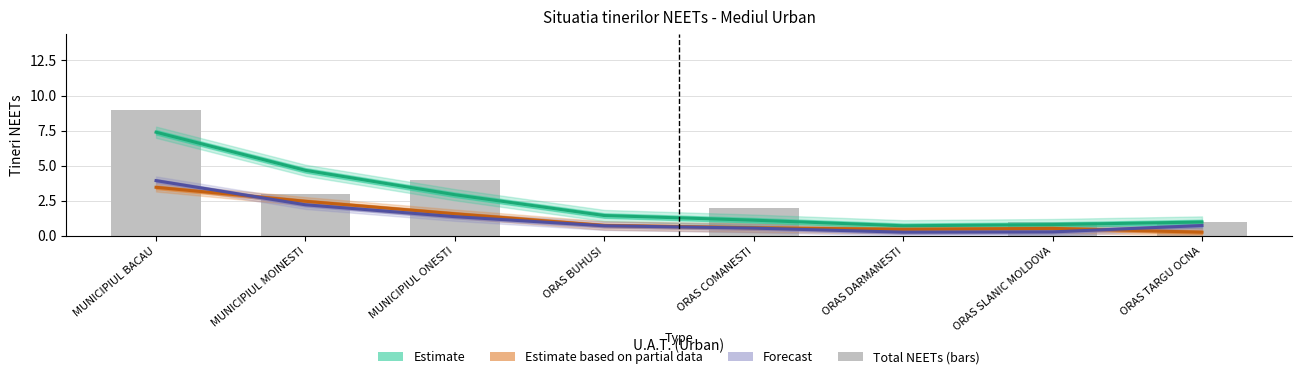

What is the difference between the highest and lowest values at ORAS BUHUSI?

1.4